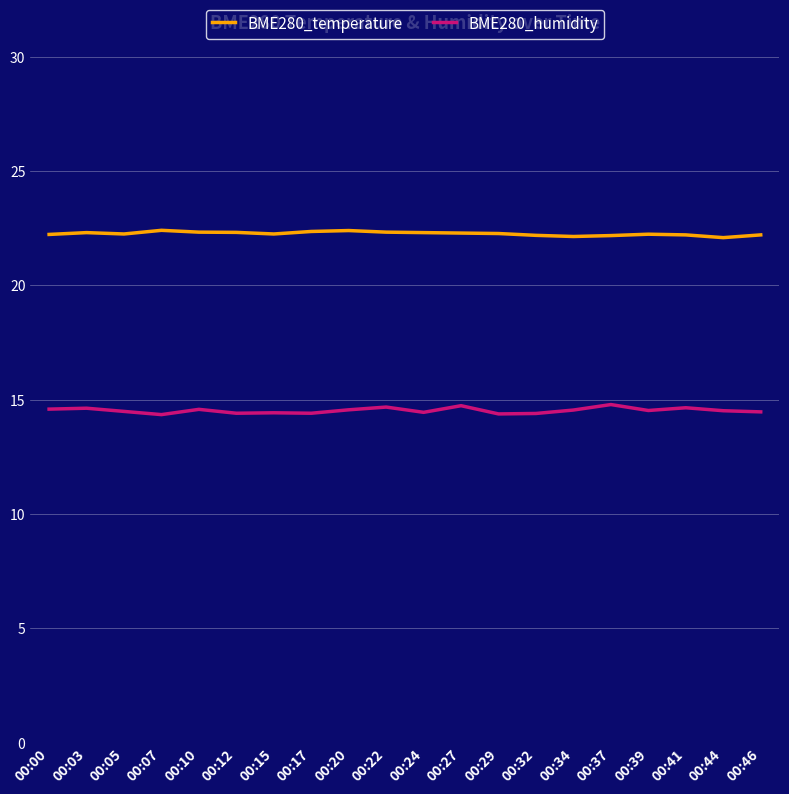

List the series in order of their peak value, highest first.

BME280_temperature, BME280_humidity